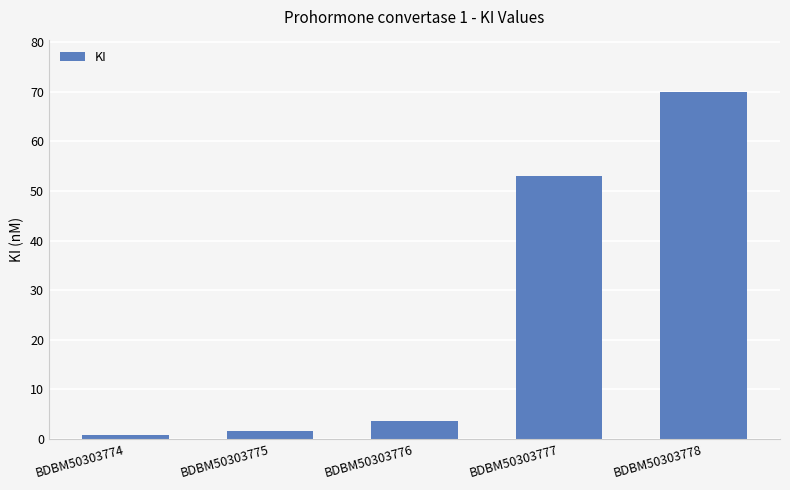

What is the sum of all values?

129.2